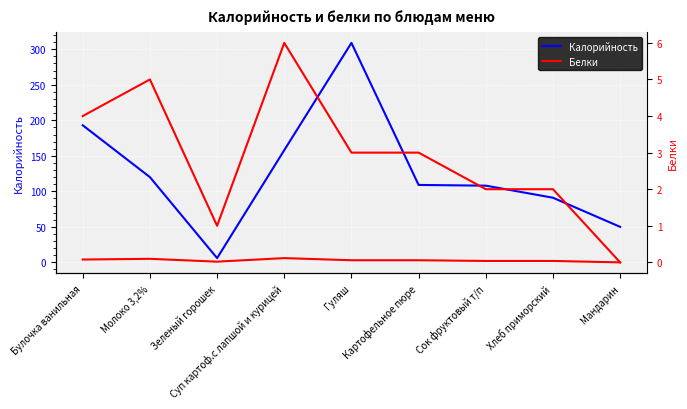

Reading left to right, what are all the values shown in this chart?

Калорийность: 193	120	6	158	309	109	108	91	50
Белки: 4	5	1	6	3	3	2	2	0